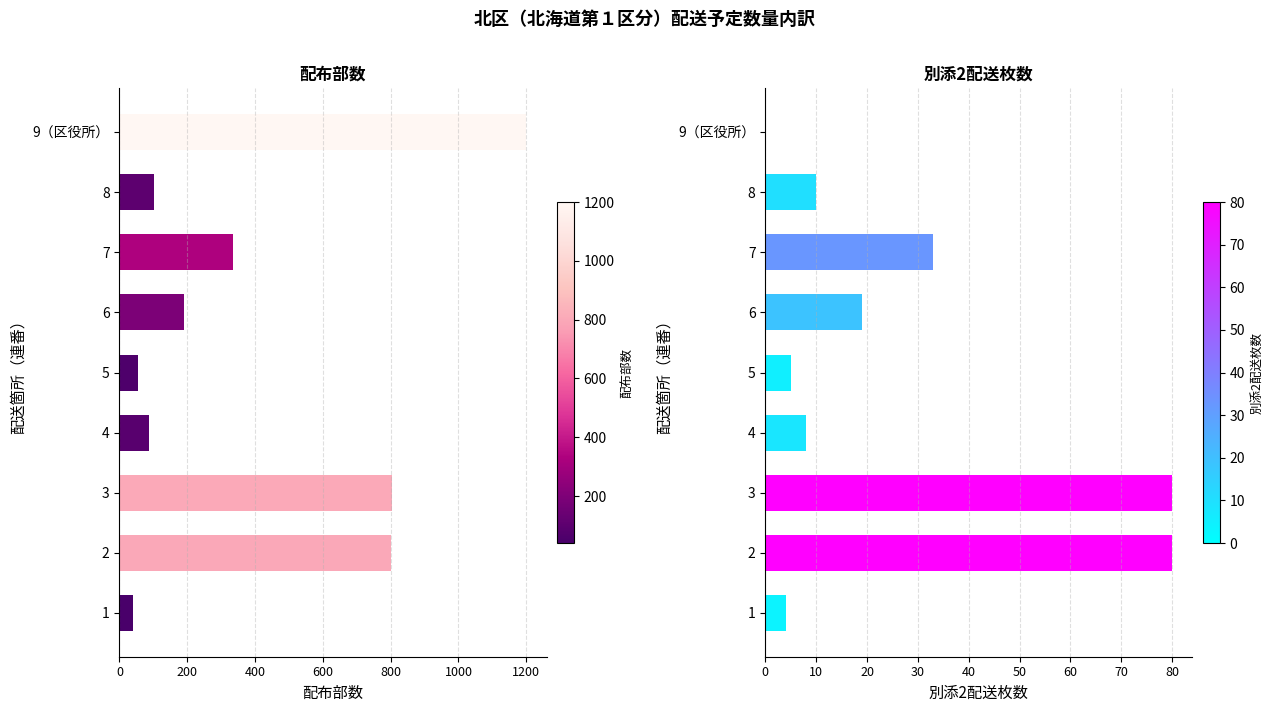

Reading left to right, list all the values displayed in this chart.

配布部数: 40	800	804	87	54	190	334	101	1200
別添2配送枚数: 4	80	80	8	5	19	33	10	0